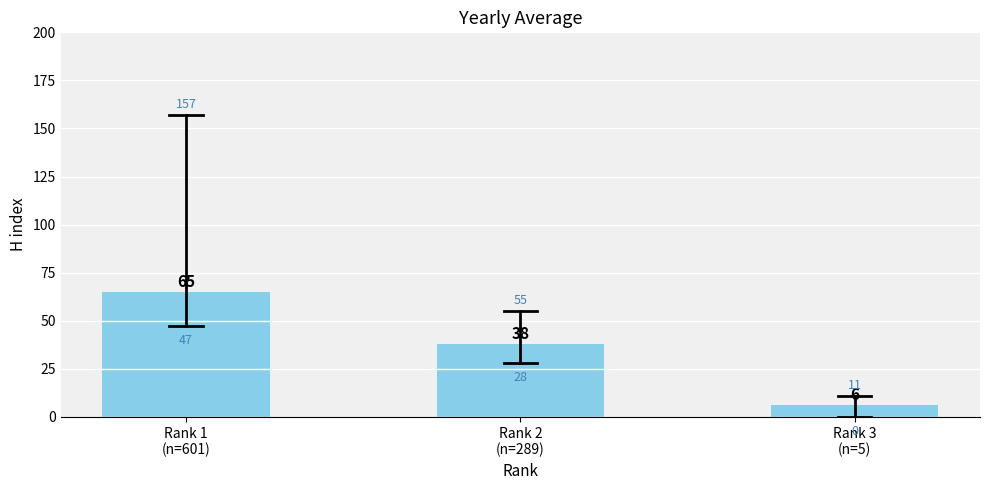

What is the label of the 2nd bar from the left?

Rank 2
(n=289)